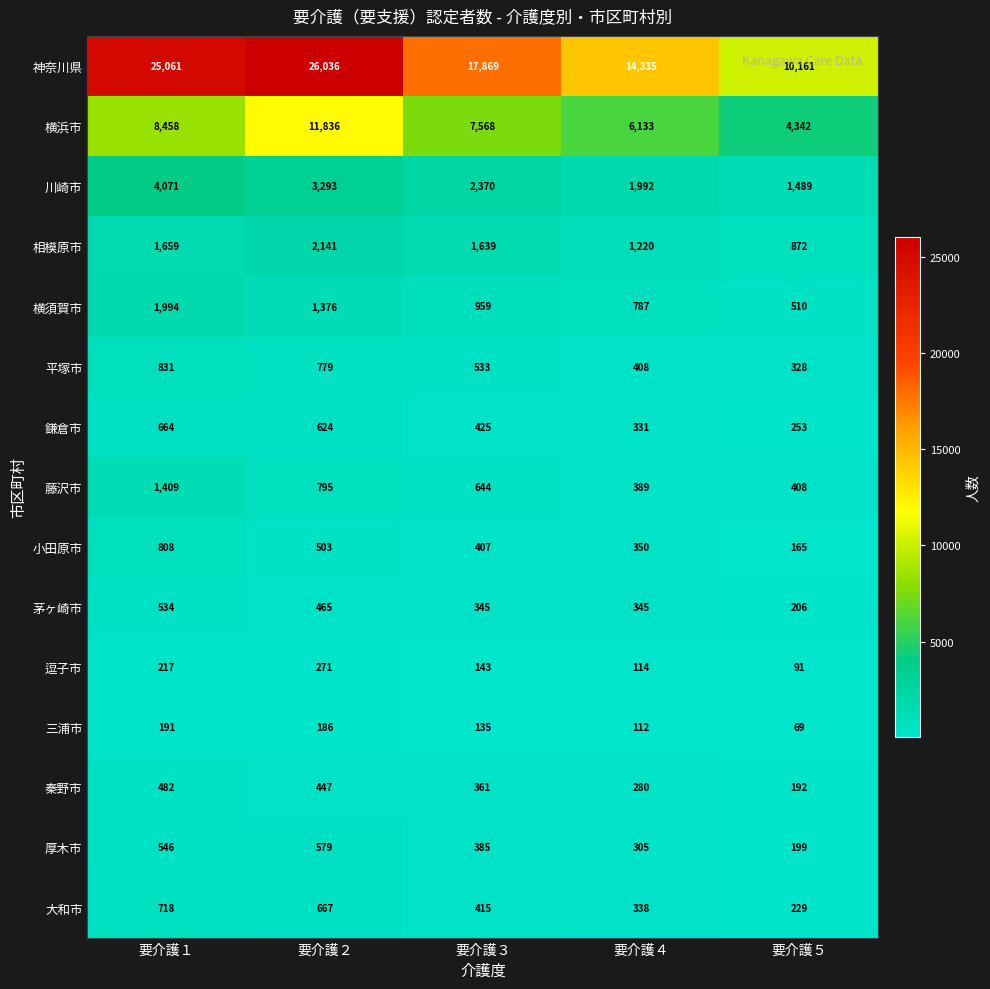

Is it true that 鎌倉市 equals 624 at 要介護２?

True